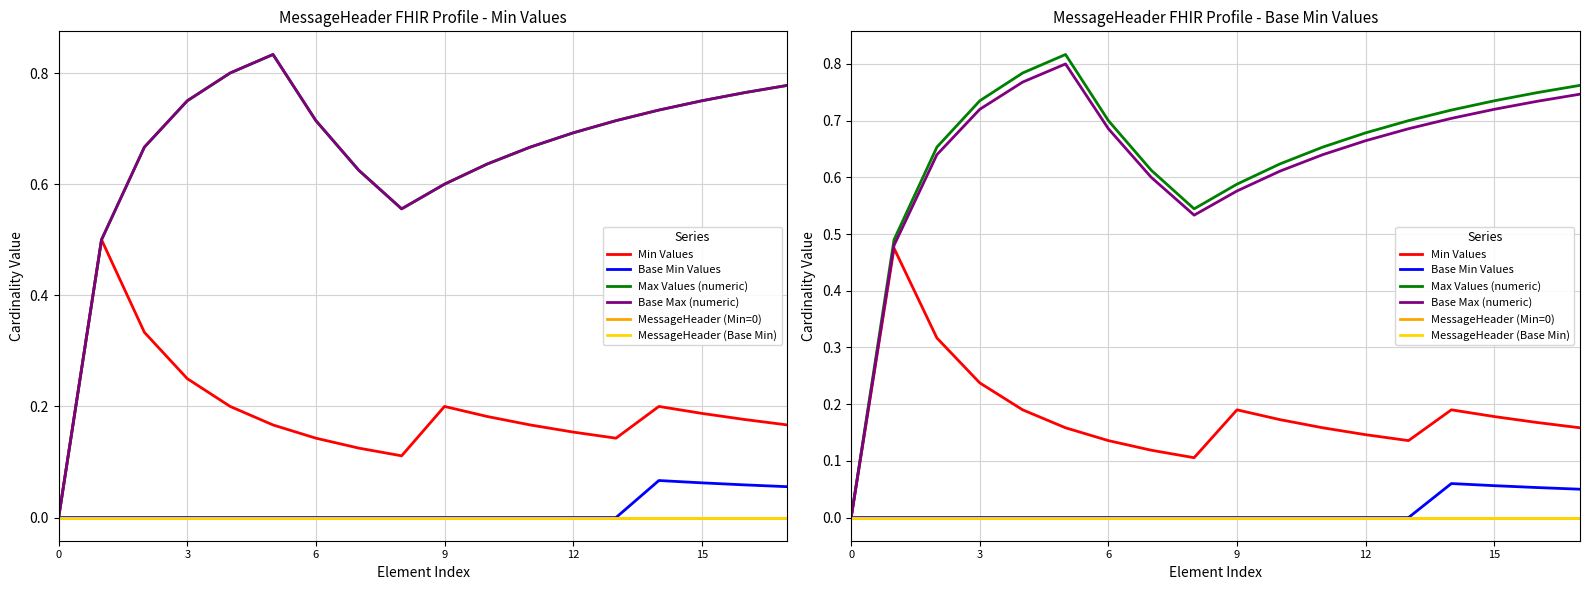

Which series has the largest total across all categories?

Max Values (numeric)